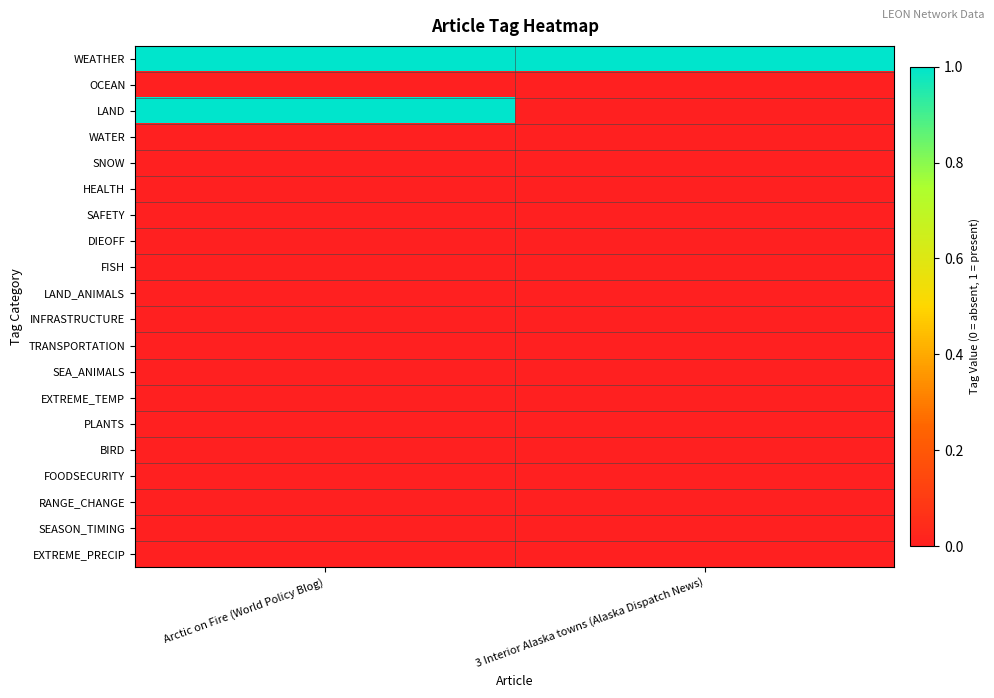

Between Arctic on Fire (World Policy Blog) and 3 Interior Alaska towns (Alaska Dispatch News), which series saw the biggest shift?

LAND